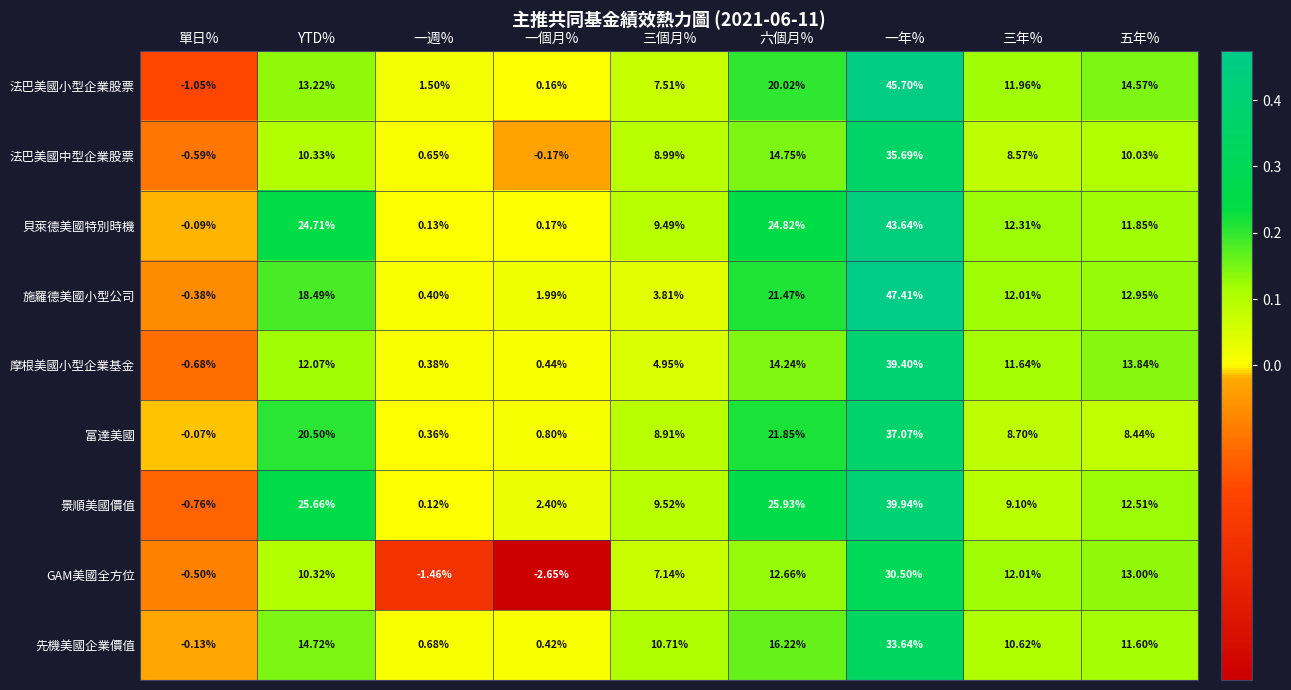

How many series are shown in this chart?

9